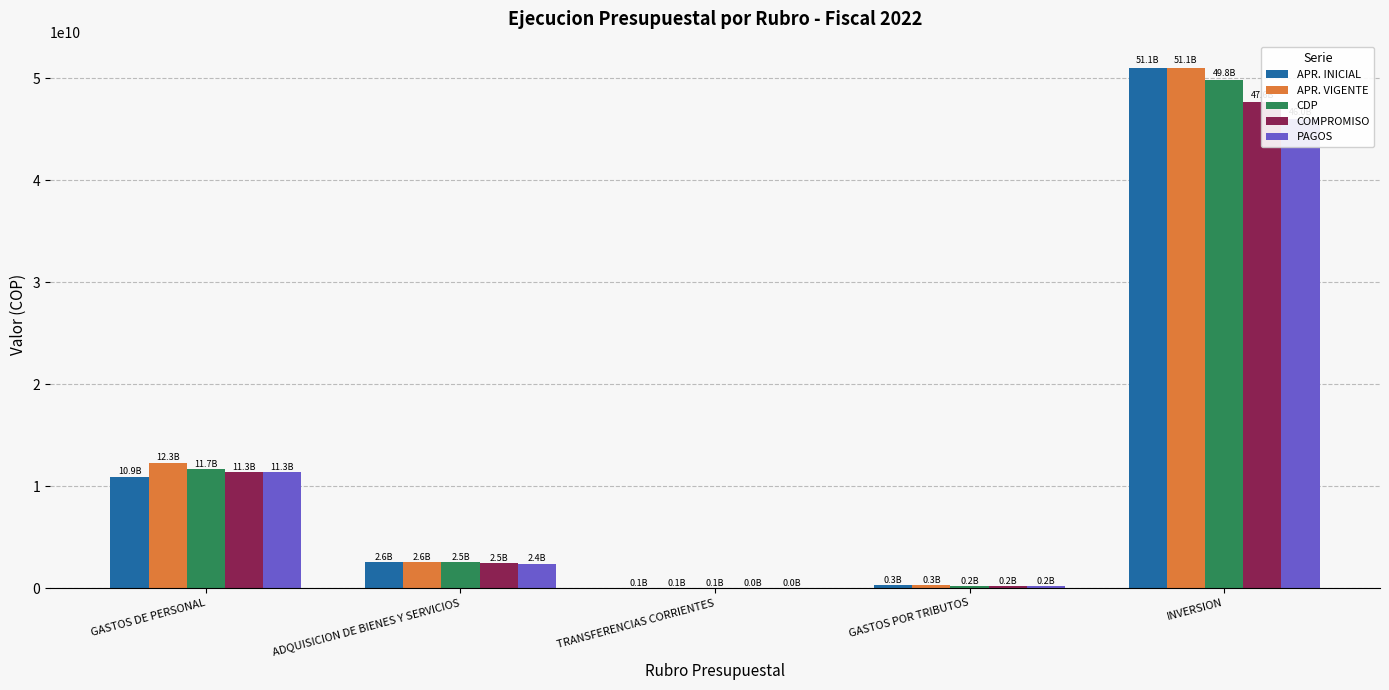

Is the value of APR. VIGENTE at ADQUISICION DE BIENES Y SERVICIOS greater than the value of CDP at TRANSFERENCIAS CORRIENTES?

Yes